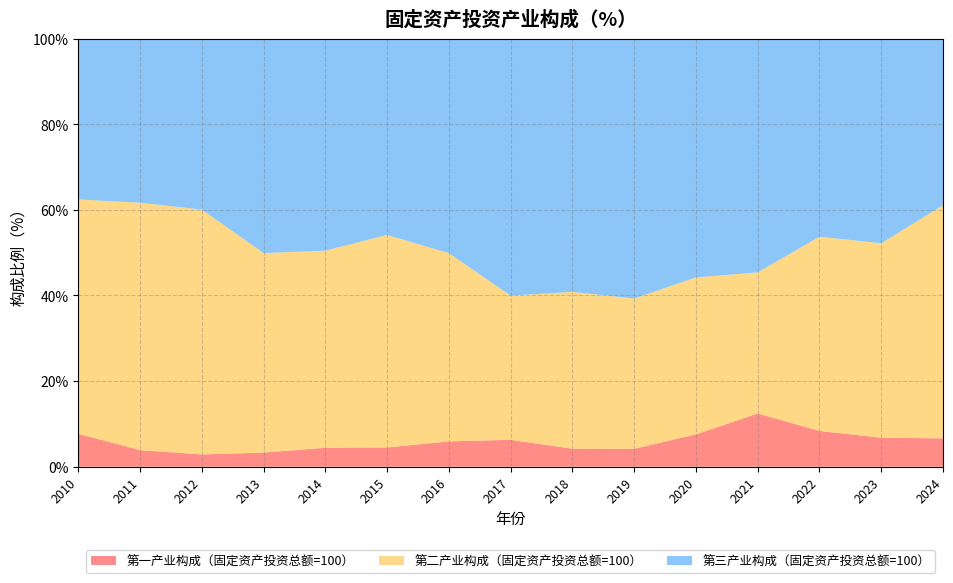

Reading left to right, extract all data points from this chart.

第一产业构成（固定资产投资总额=100）: 2010=7.7	2011=3.9	2012=2.9	2013=3.3	2014=4.4	2015=4.5	2016=5.9	2017=6.3	2018=4.2	2019=4.2	2020=7.5	2021=12.4	2022=8.3	2023=6.8	2024=6.6
第二产业构成（固定资产投资总额=100）: 2010=54.8	2011=57.8	2012=57.2	2013=46.6	2014=46.0	2015=49.6	2016=44.0	2017=33.7	2018=36.6	2019=35.1	2020=36.7	2021=33.0	2022=45.4	2023=45.4	2024=54.5
第三产业构成（固定资产投资总额=100）: 2010=37.6	2011=38.3	2012=39.9	2013=50.1	2014=49.5	2015=45.9	2016=50.1	2017=60.1	2018=59.2	2019=60.7	2020=55.8	2021=54.6	2022=46.3	2023=47.8	2024=38.9